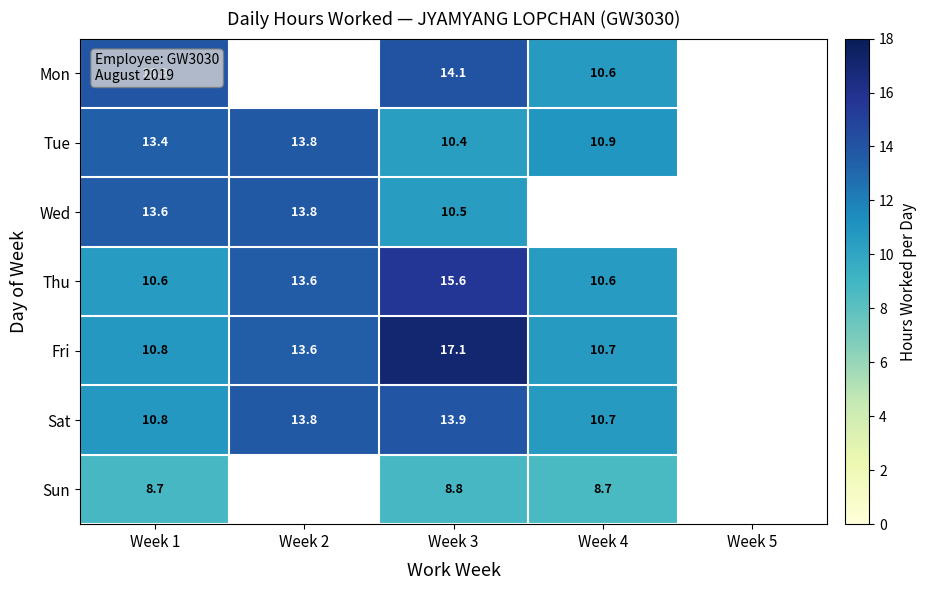

How many categories are shown in the chart?

5